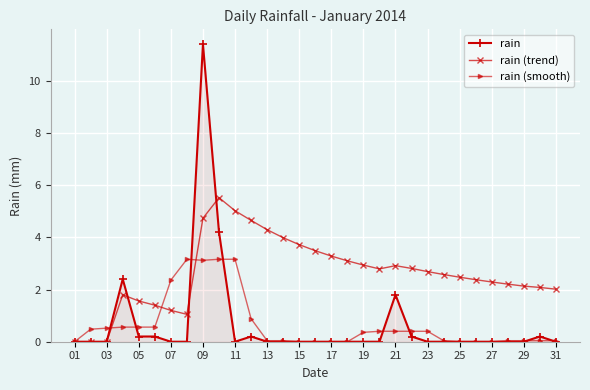

What is the value of the rain (trend) point at the 23rd from the left?

2.7